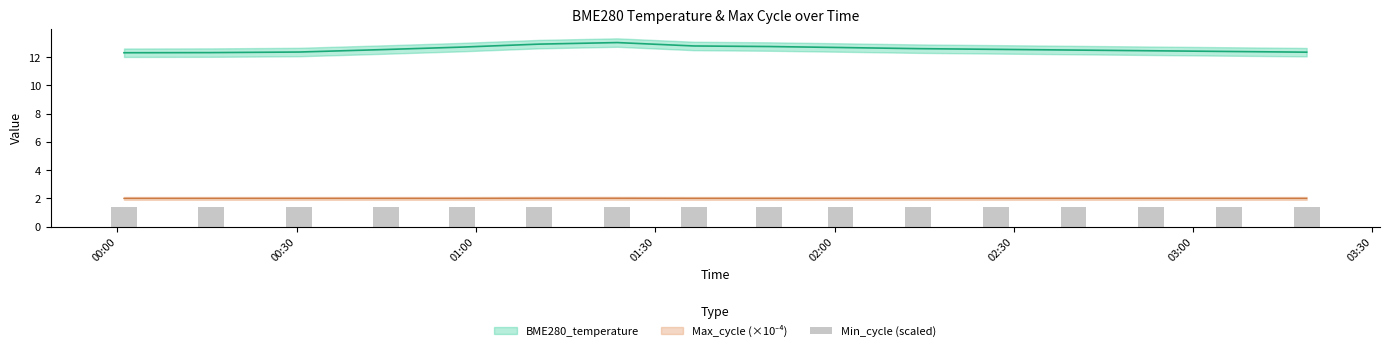

At how many categories does at least one series exceed 2?

16